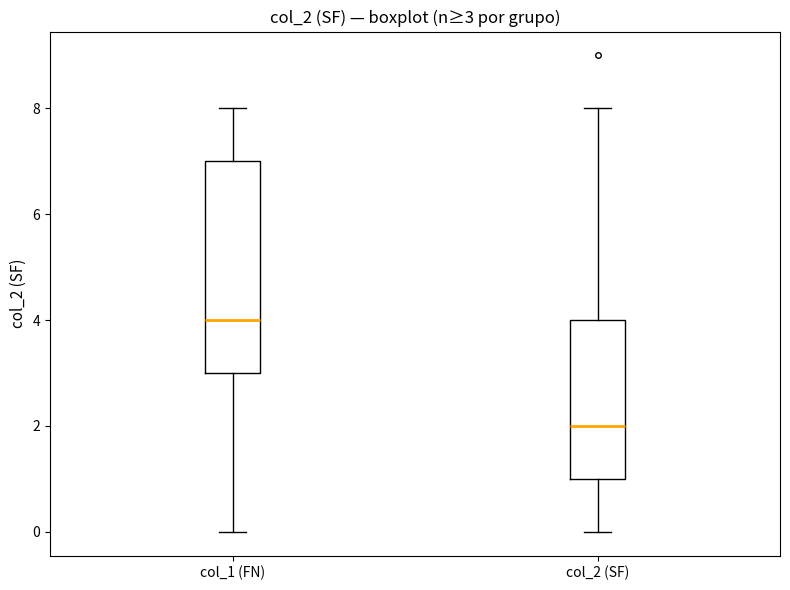

Which box is the tallest, from its lower edge to its upper edge?

col_1 (FN)